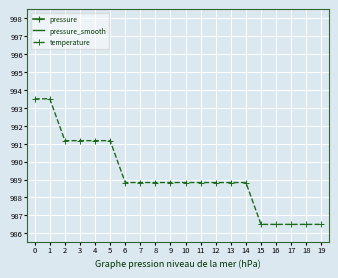

What are all the series names shown in the legend?

pressure, pressure_smooth, temperature